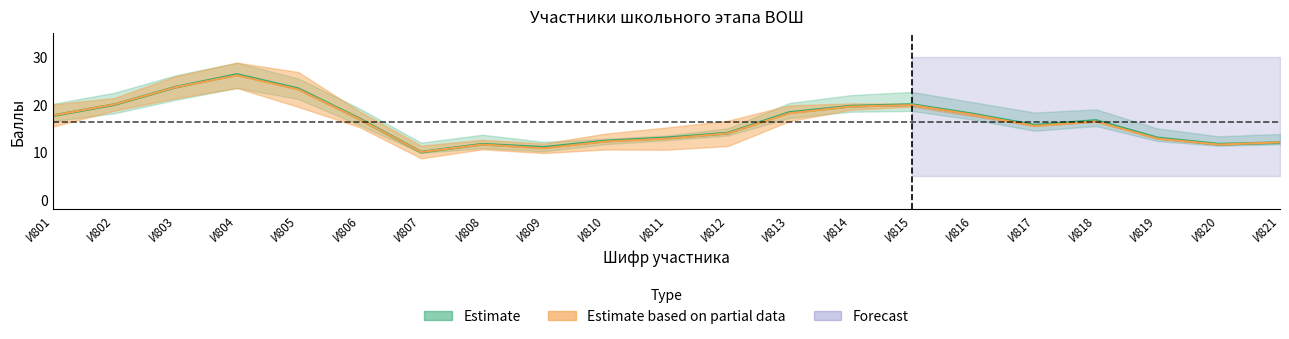

Between И806 and И821, which is larger?

И806